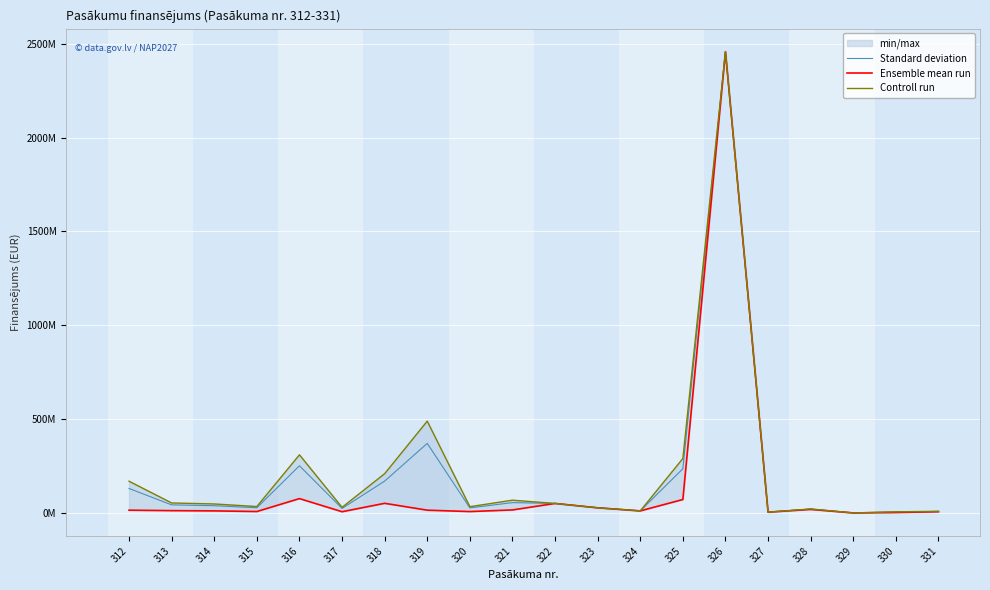

True or false: Standard deviation has more than 2 interior local peaks.

True